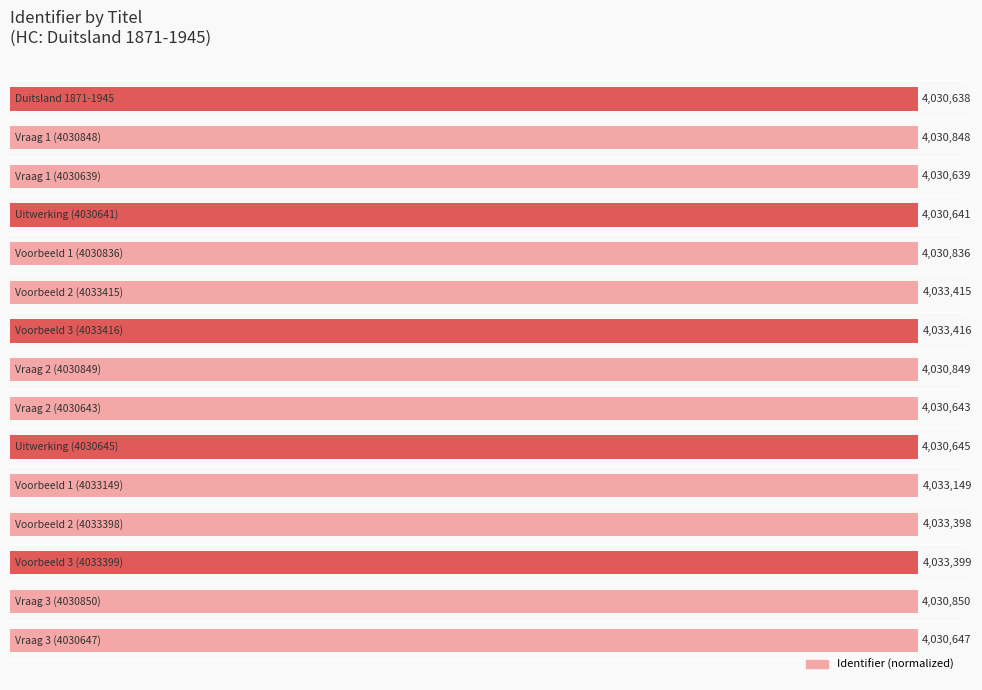

How many bars are there in total?

15